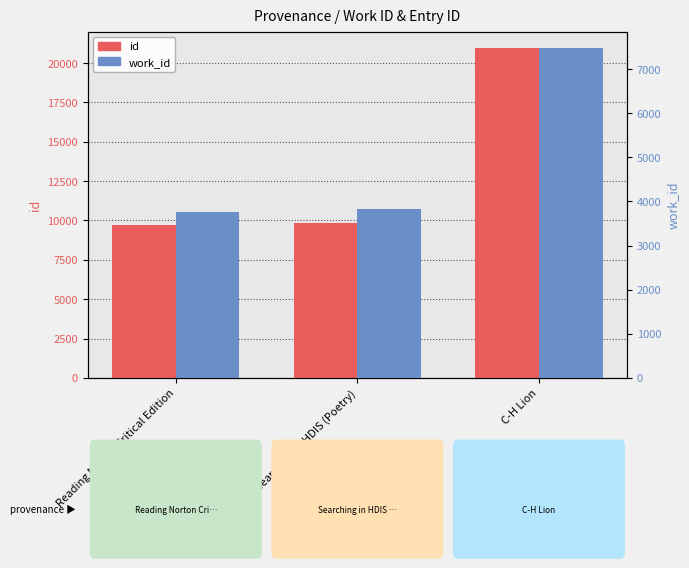

What are all the series names shown in the legend?

id, work_id